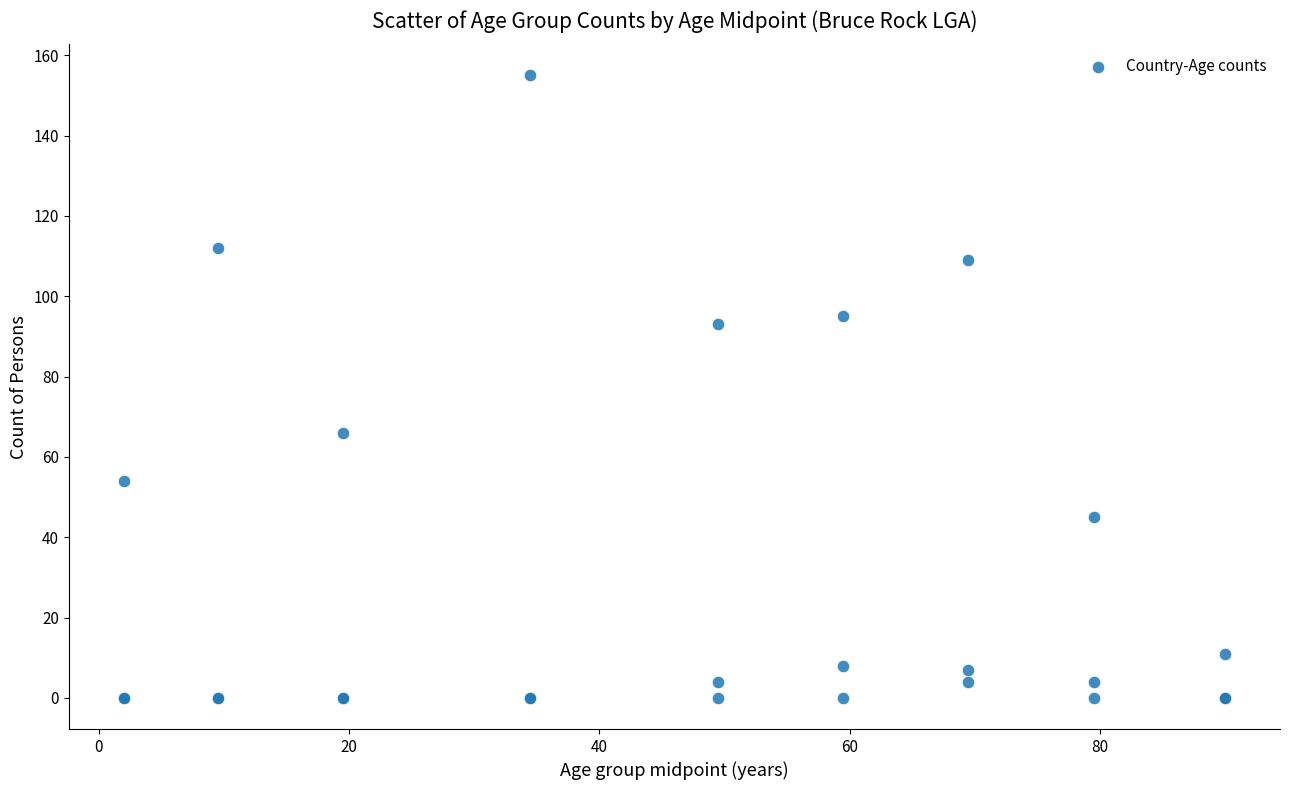

What Y value in the scatter plot is closest to 77?

66